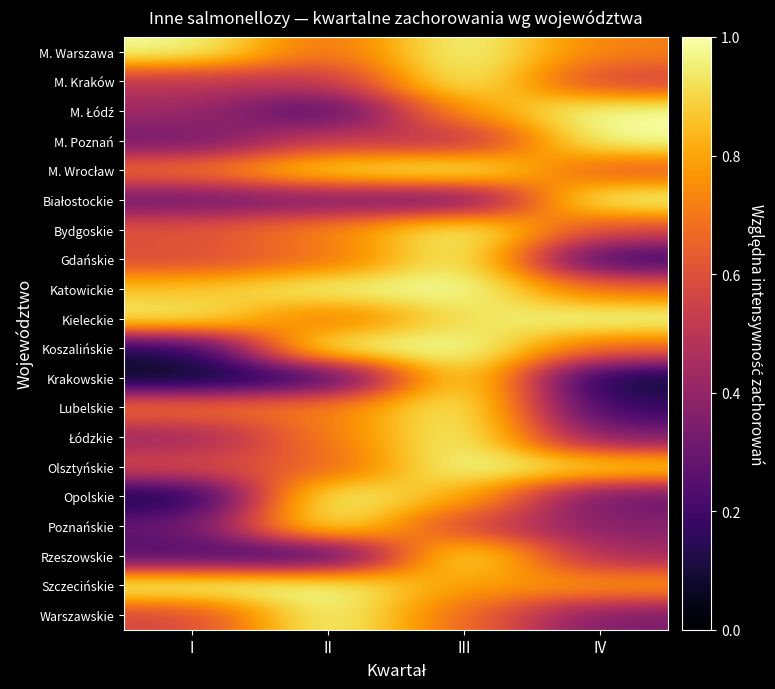

Which series has the largest total across all categories?

Kieleckie